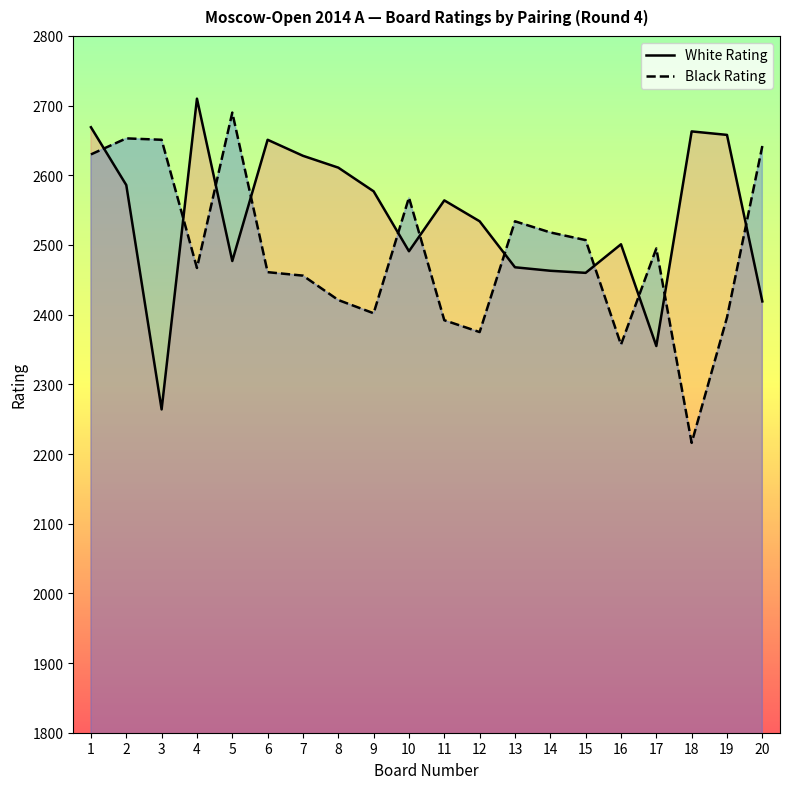

Is the value of Black Rating at 14 greater than the value of White Rating at 13?

Yes